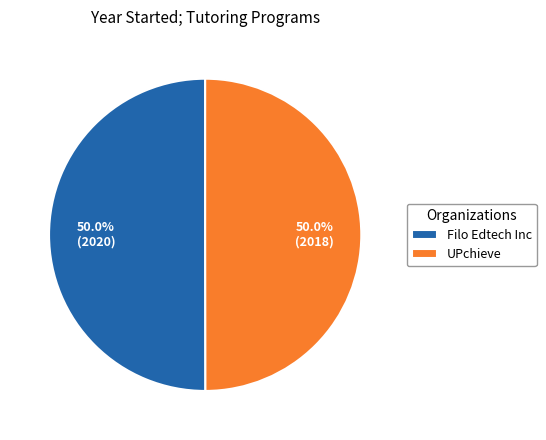

Count the number of slices in the pie.

2